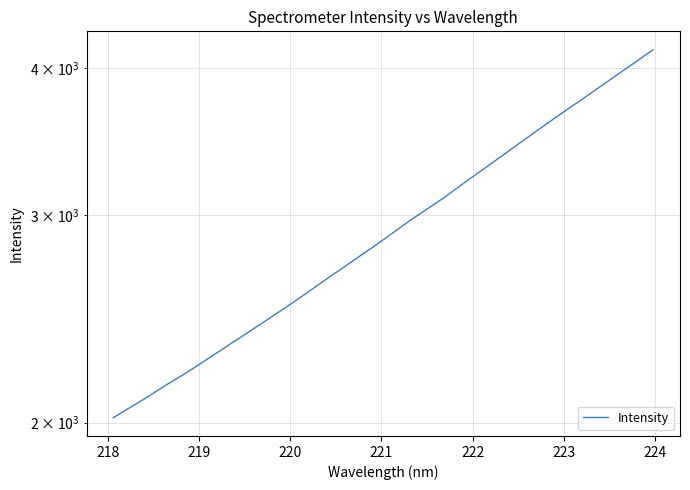

Reading right to left, what are all the values shown in this chart?

4148.7	4050.7	3956.4	3863.2	3772.3	3685.7	3599.1	3512.9	3428.1	3344.9	3264.8	3186.7	3107.3	3037.1	2968.4	2896.0	2826.8	2761.3	2697.0	2634.7	2571.5	2512.4	2455.8	2401.0	2348.1	2296.0	2245.2	2196.5	2152.0	2105.2	2062.1	2020.0